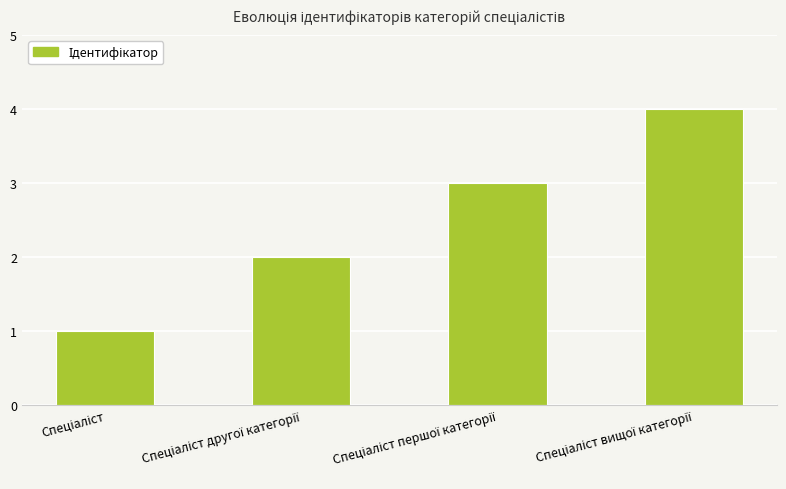

What is the difference between the maximum and minimum values?

3